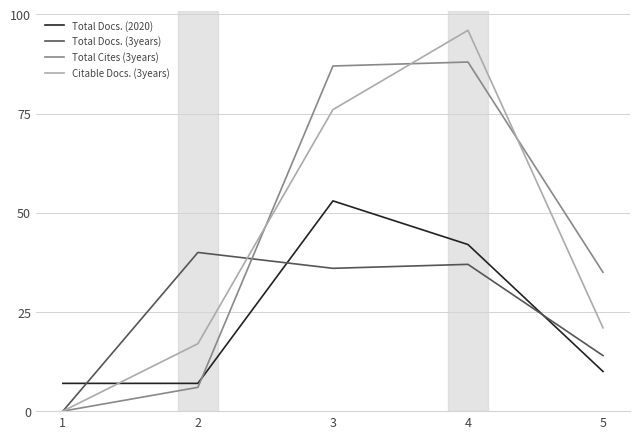

What is the difference between the maximum and minimum values in the Total Docs. (2020) series?

46